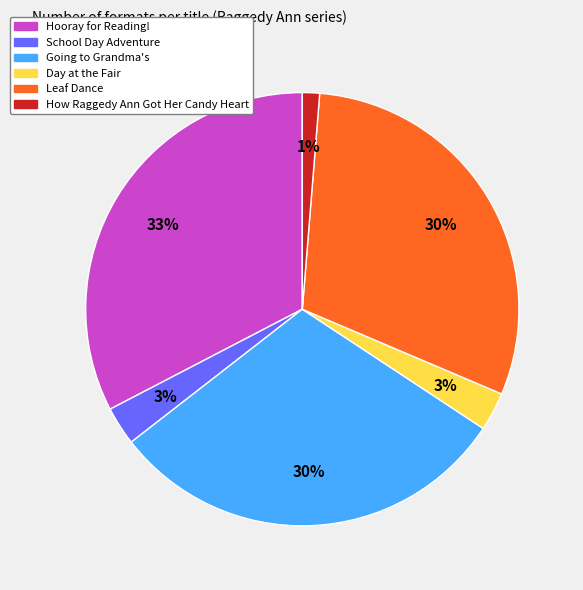

What percentage is the Leaf Dance slice, to the nearest percent?

30%